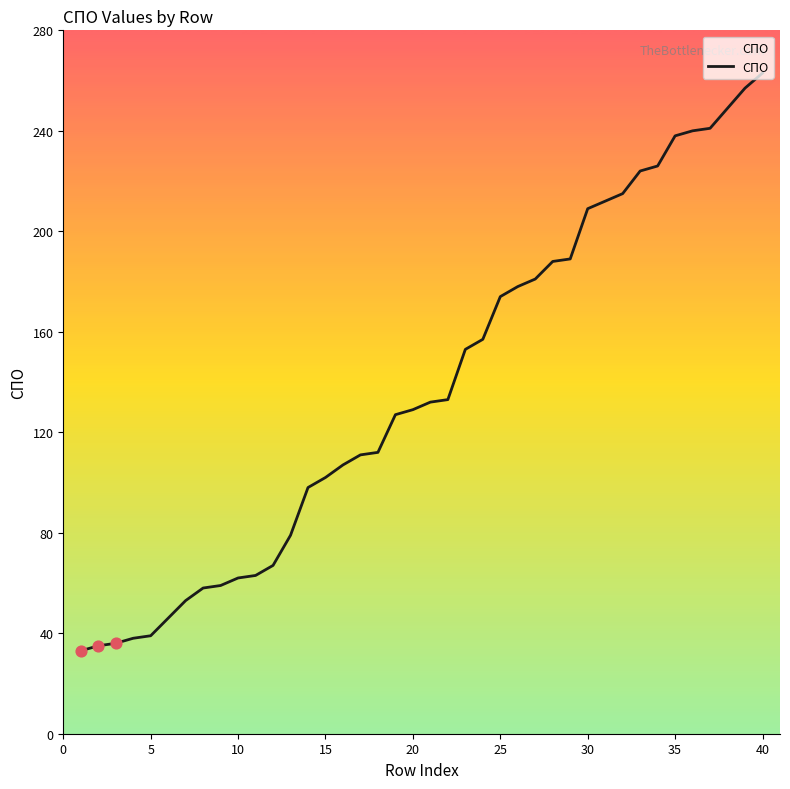

What is the smallest value displayed?

33